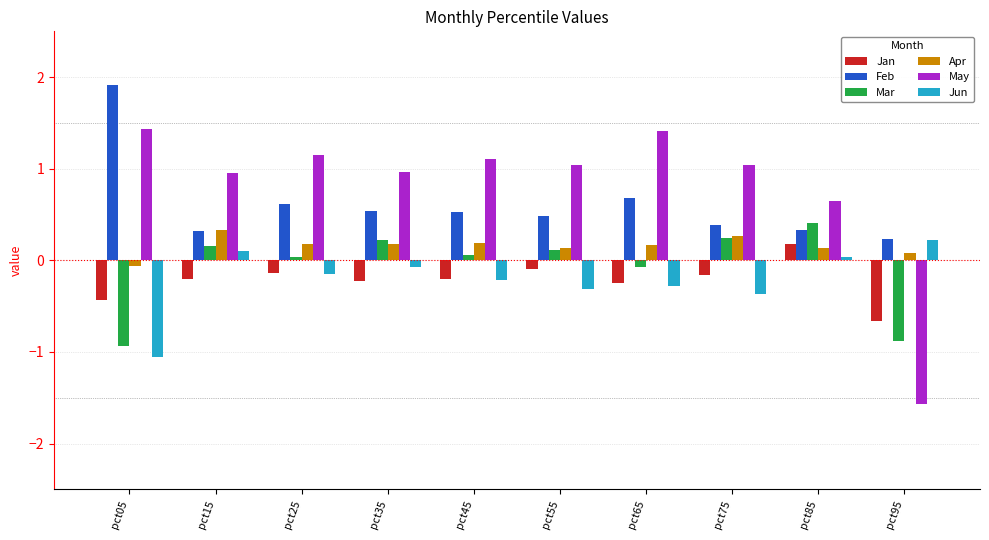

Between pct45 and pct95, which series saw the biggest shift?

May